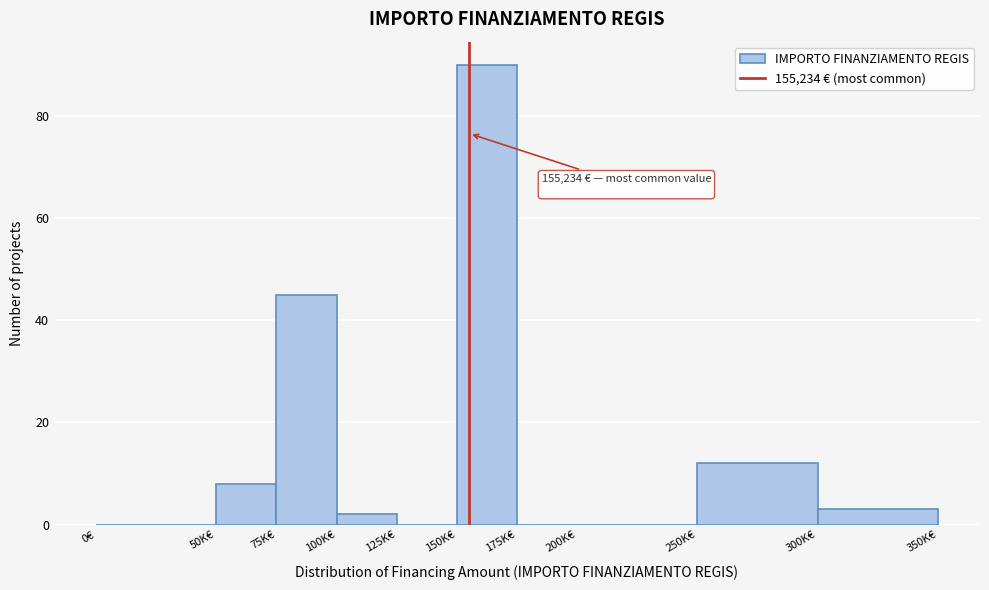

Reading left to right, extract all data points from this chart.

0€=0	50K€=8	75K€=45	100K€=2	125K€=0	150K€=90	175K€=0	200K€=0	250K€=12	300K€=3